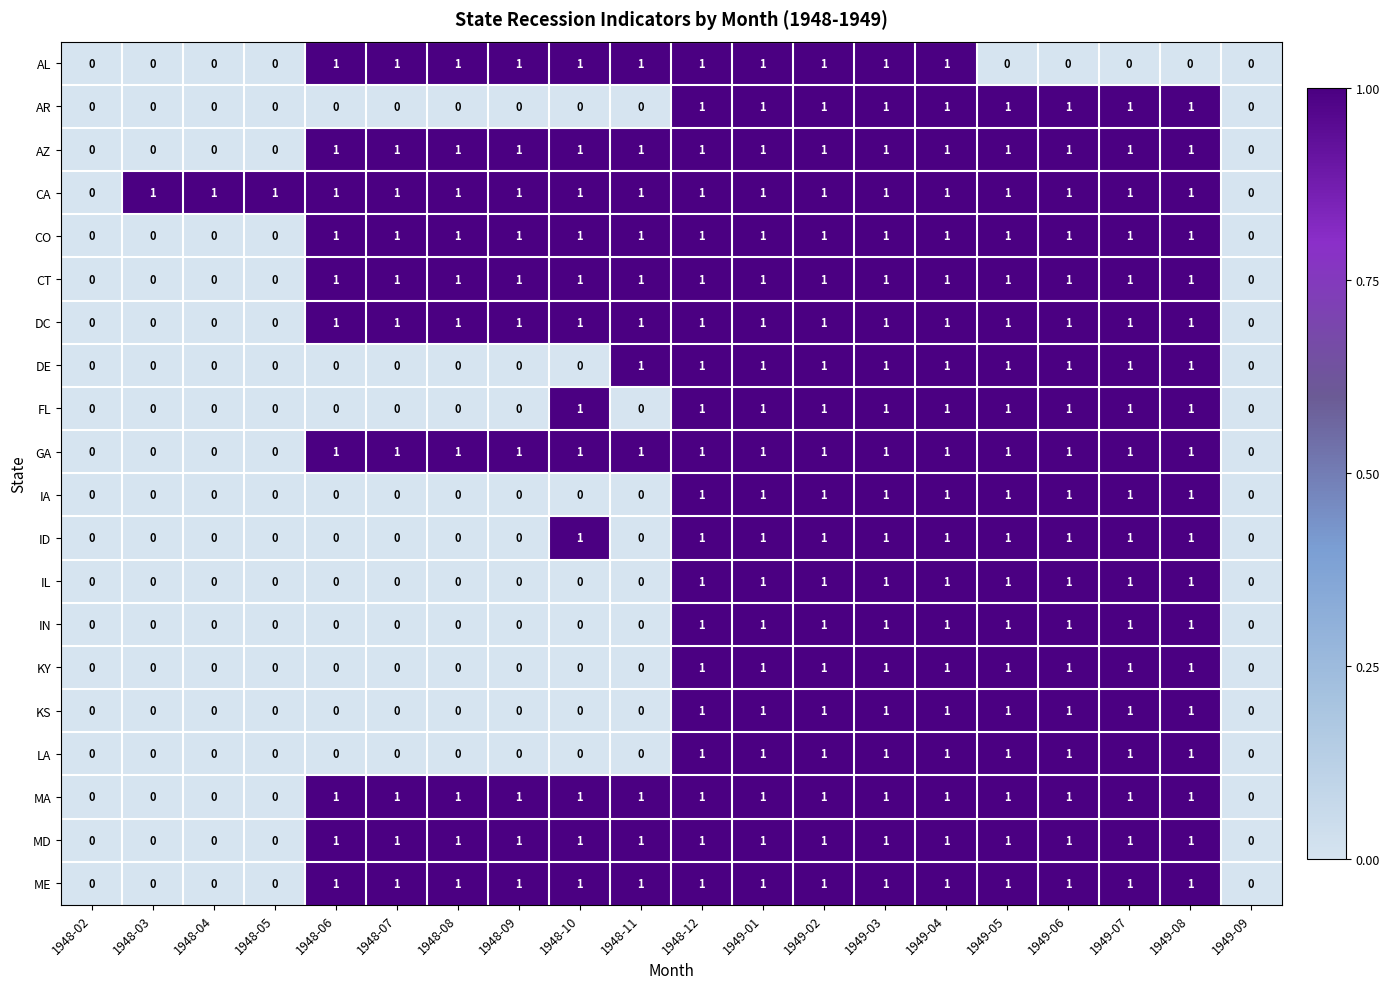

Is it true that IL equals -1 at 1948-03?

False